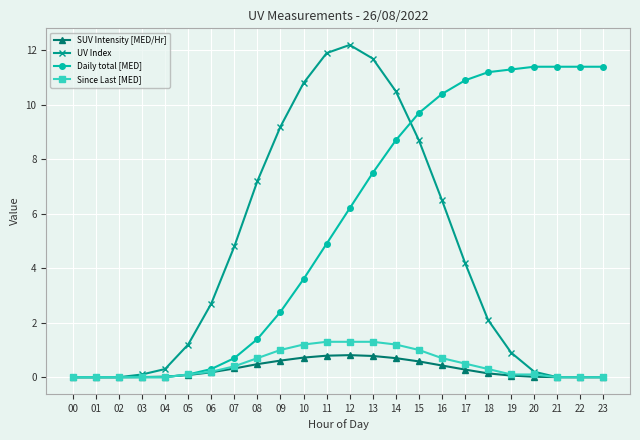

The value of Daily total [MED] at 22 is 17.5. True or false?

False